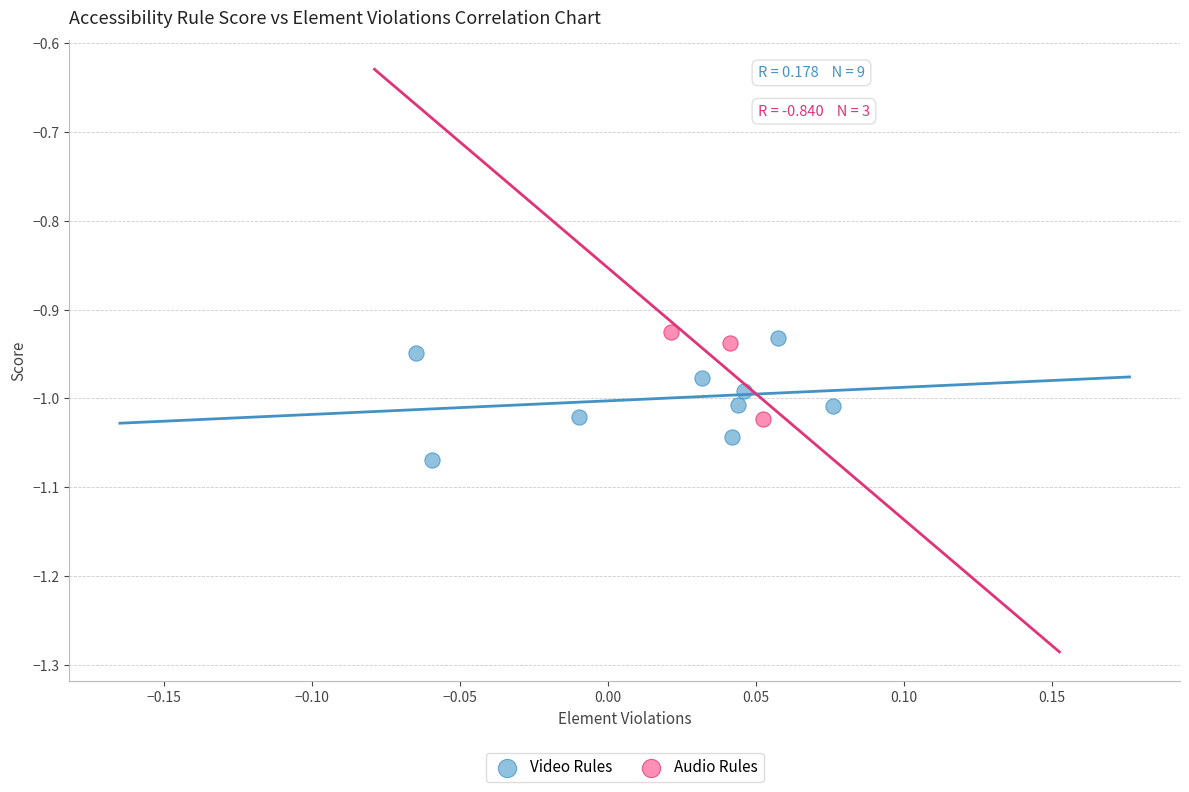

Which series has the largest Y range (max minus min)?

Video Rules